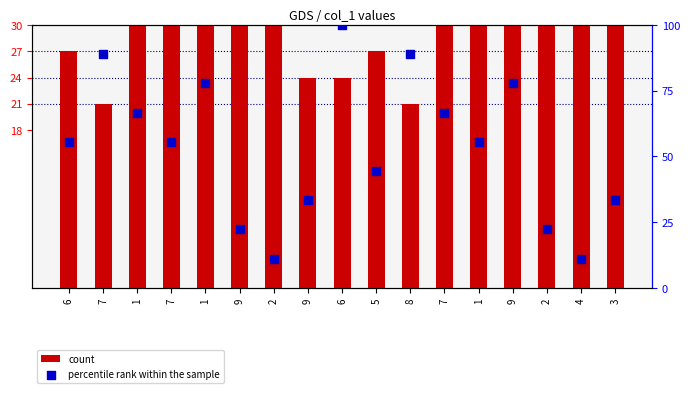

What is the total value across all series at 2?

53.1